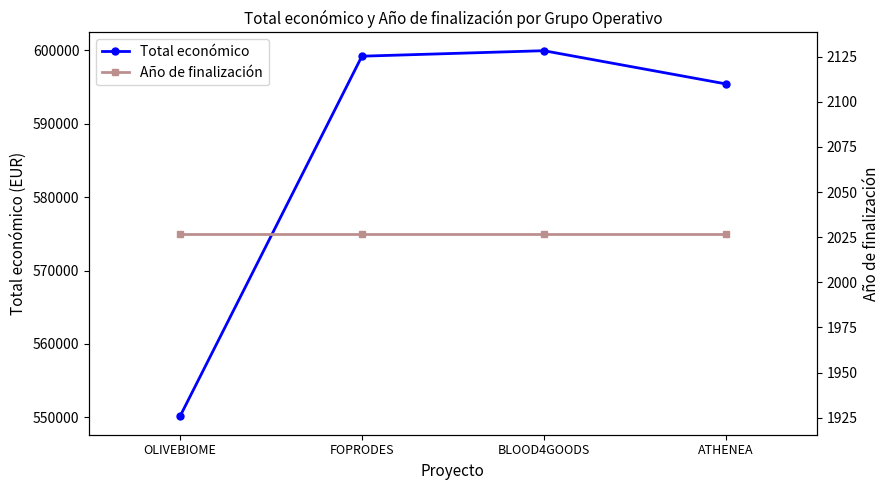

True or false: Año de finalización has a value of 441 at ATHENEA.

False